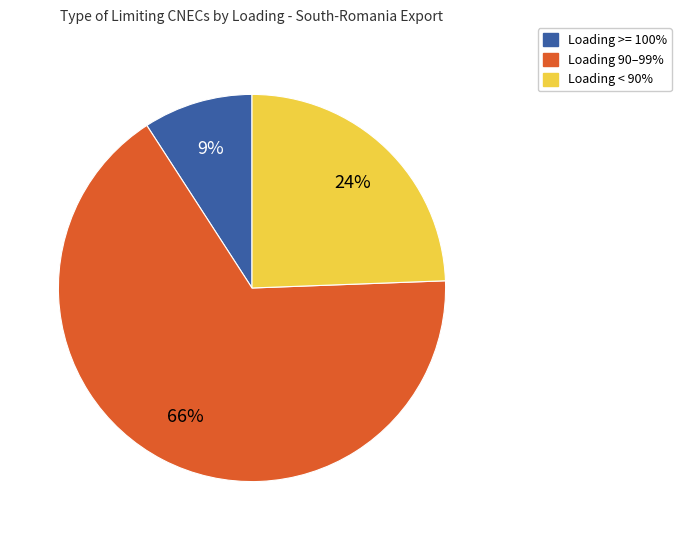

Is there any slice that represents more than half of the pie?

Yes